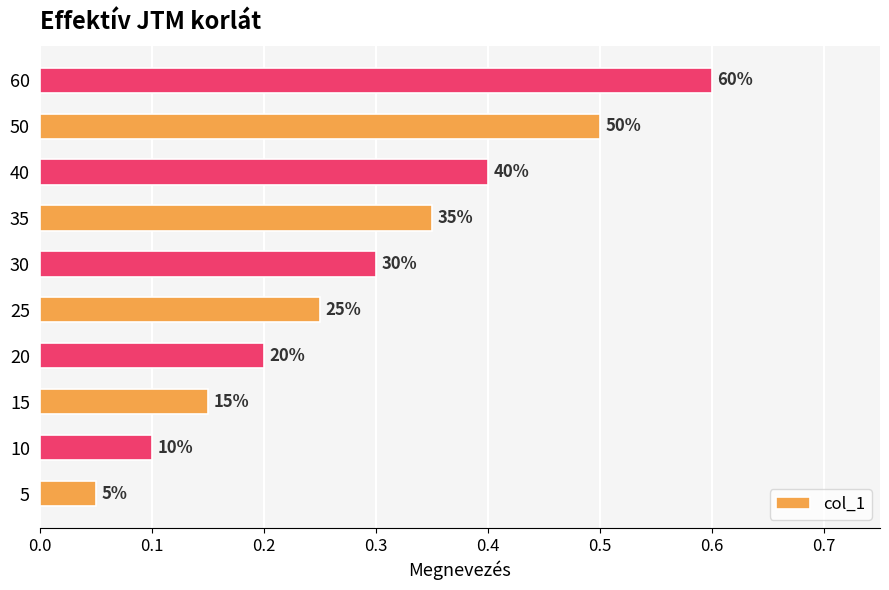

What is the maximum value shown in the chart?

0.6